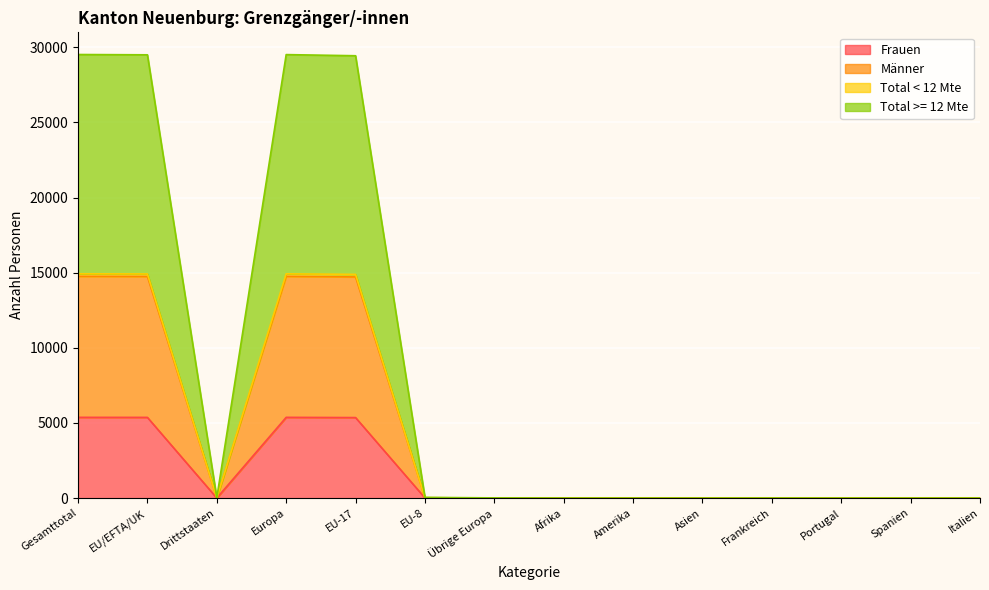

Is it true that Frauen equals -1757 at Spanien?

False